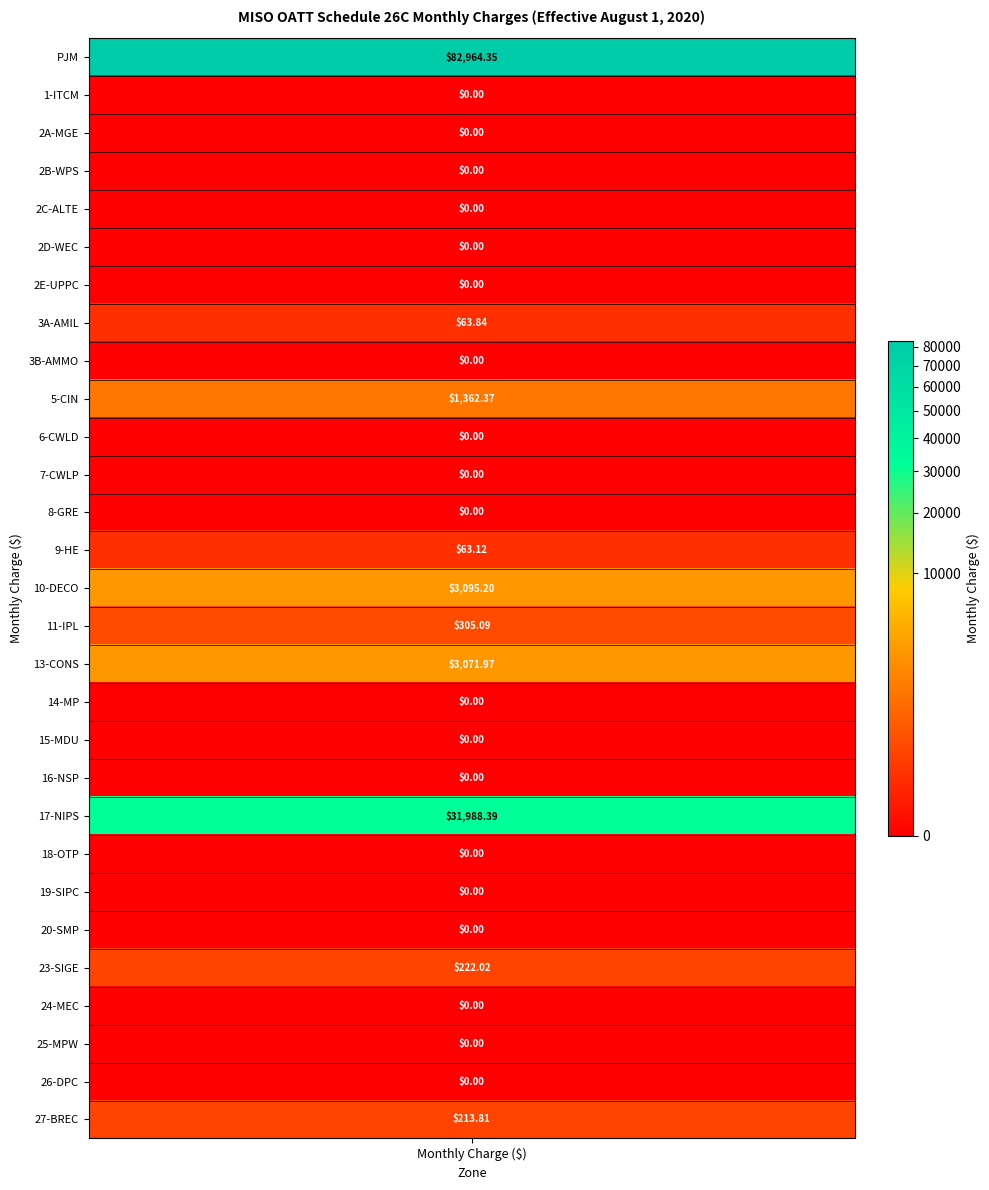

What is the sum of all values?

123350.2